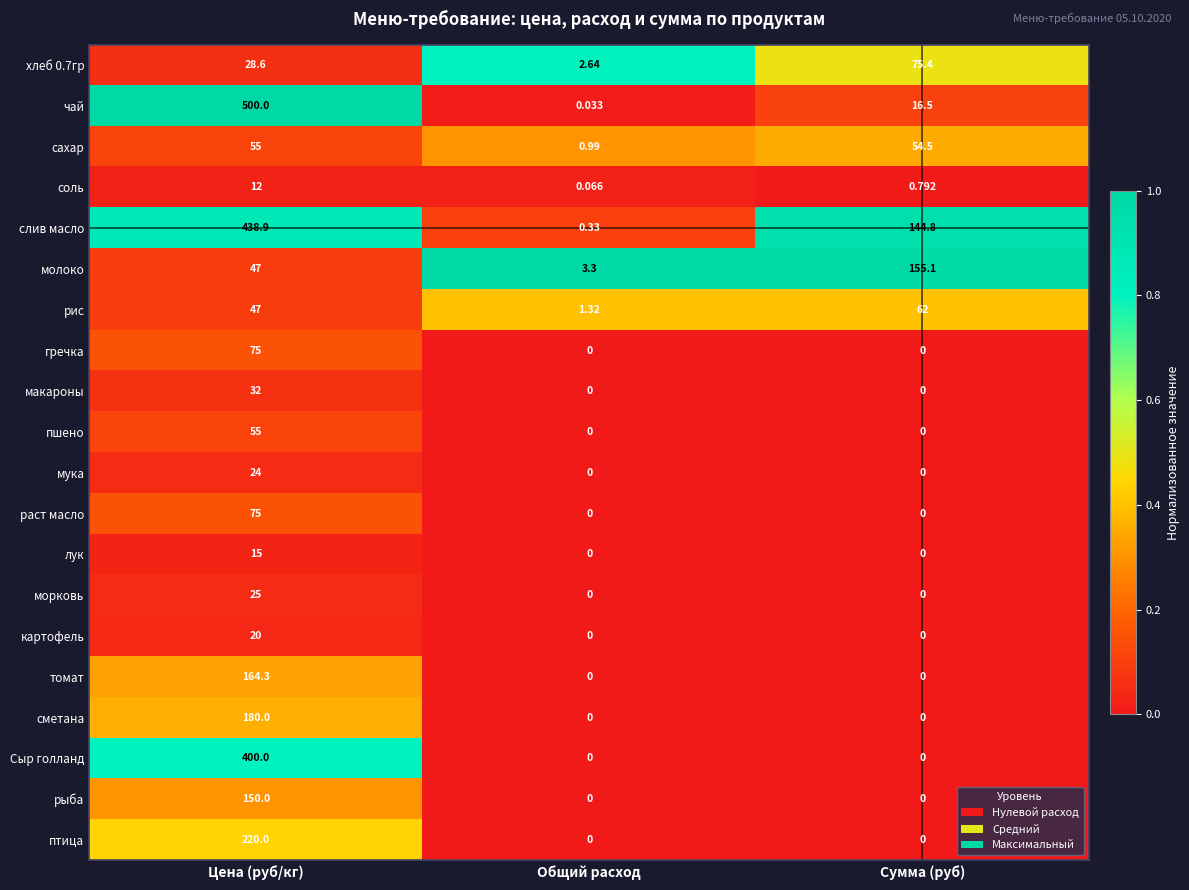

Which series has the widest spread of values?

чай